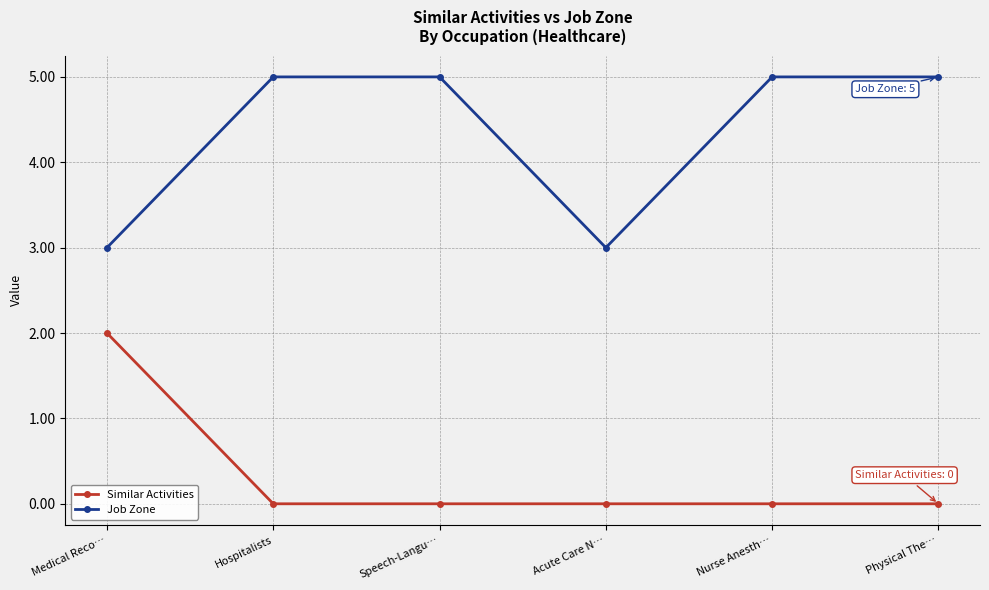

Is it true that Job Zone equals 2 at Speech-Langu…?

False